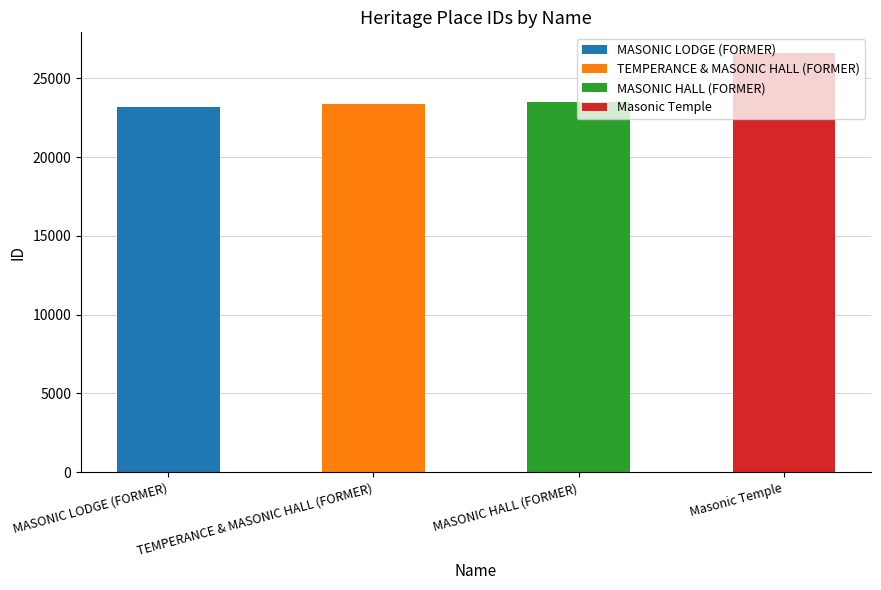

Where does the data first go above 23501?

Masonic Temple